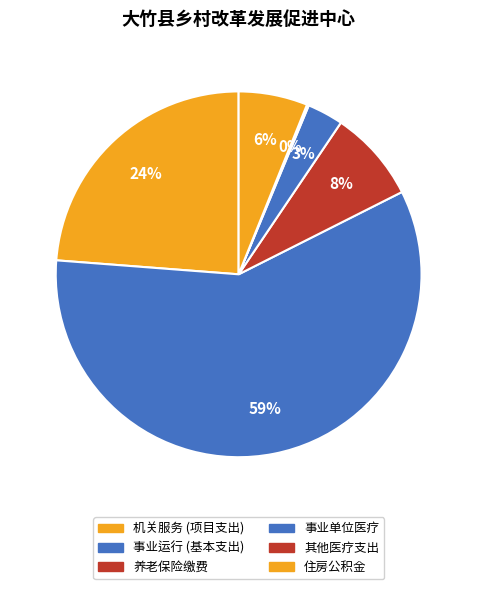

To the nearest percent, what is the average slice percentage?

17%